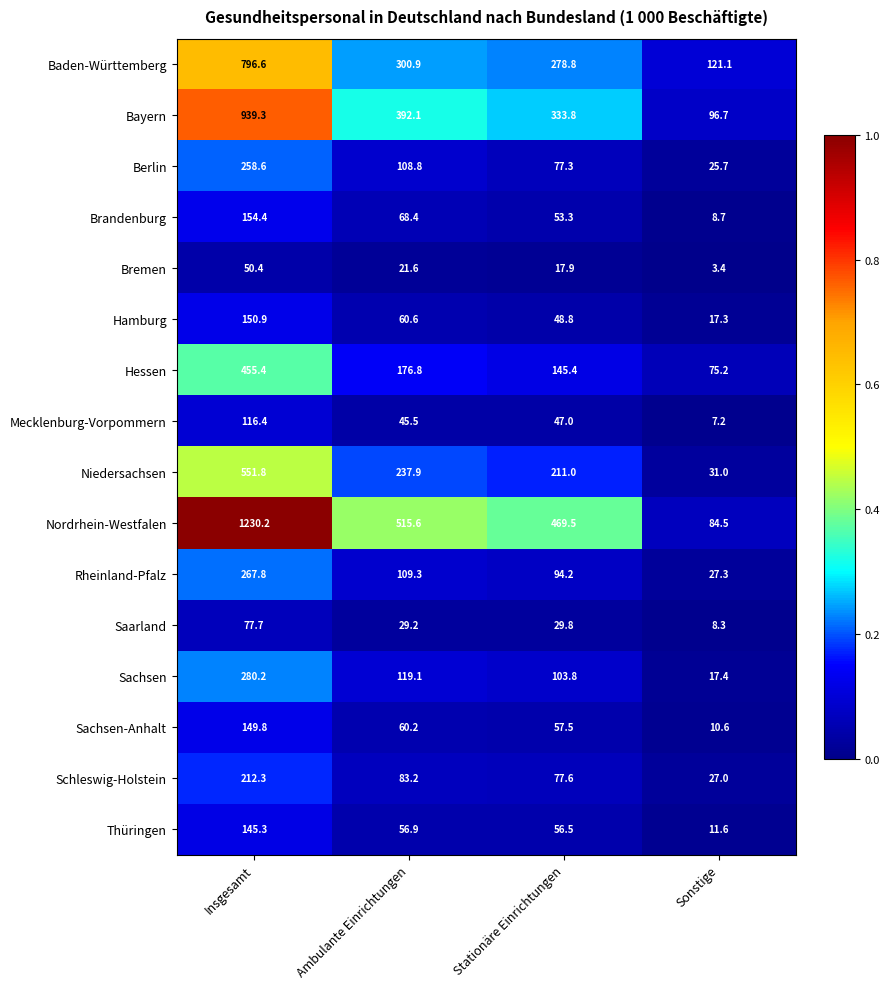

The Hessen series shows 43.9 at Sonstige. True or false?

False